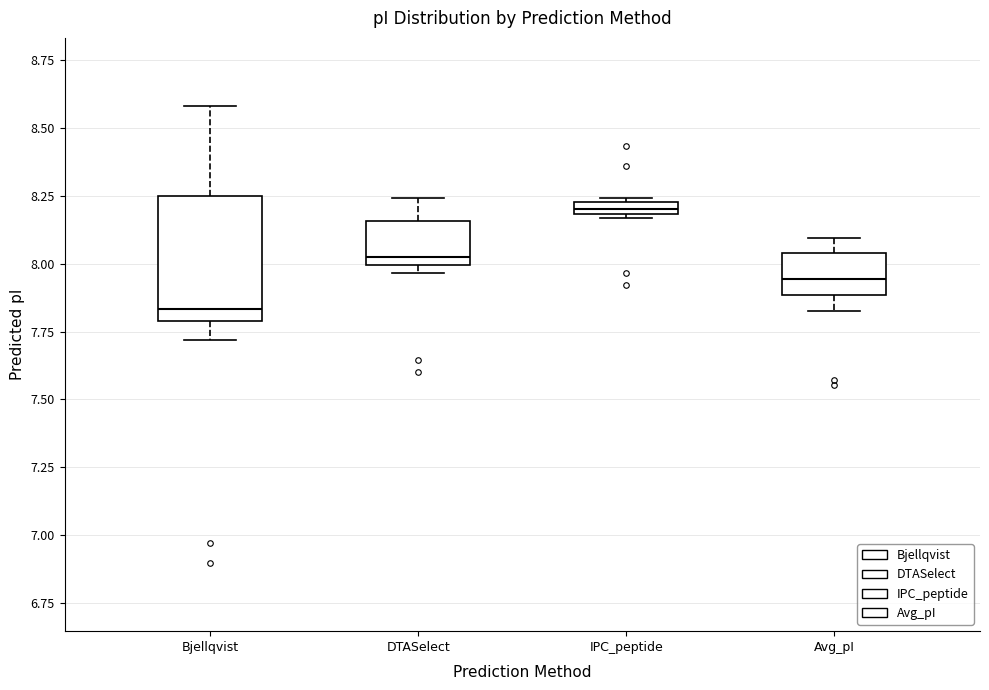

Where is the upper edge of the box for Avg_pI on the y-axis? The values are not printed on the chart, so give them approximately, as read against the axis.

8.05